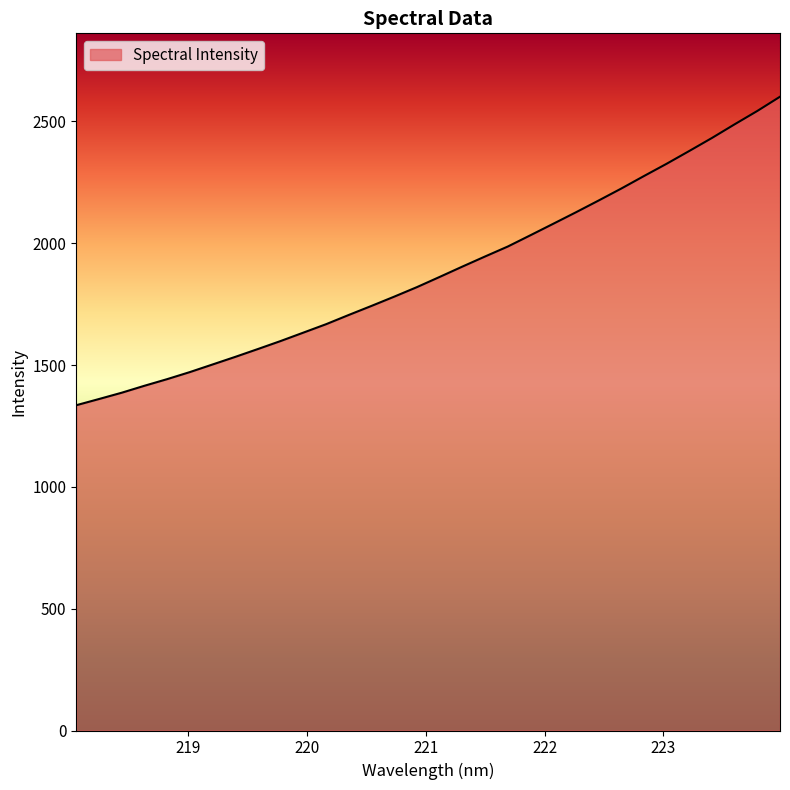

What is the minimum value shown in the chart?

1335.3